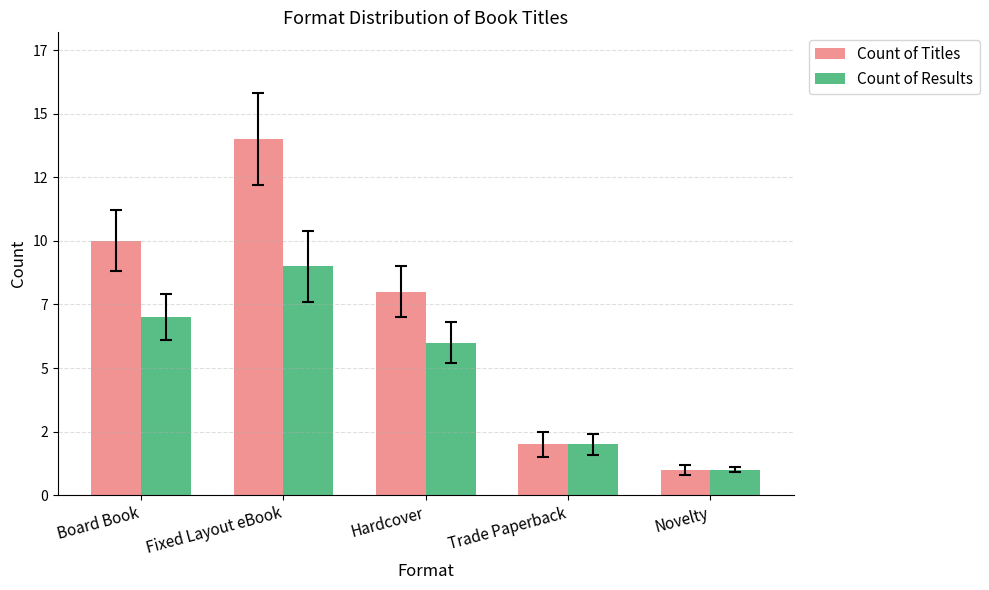

What is the label of the 2nd bar from the left?

Fixed Layout eBook